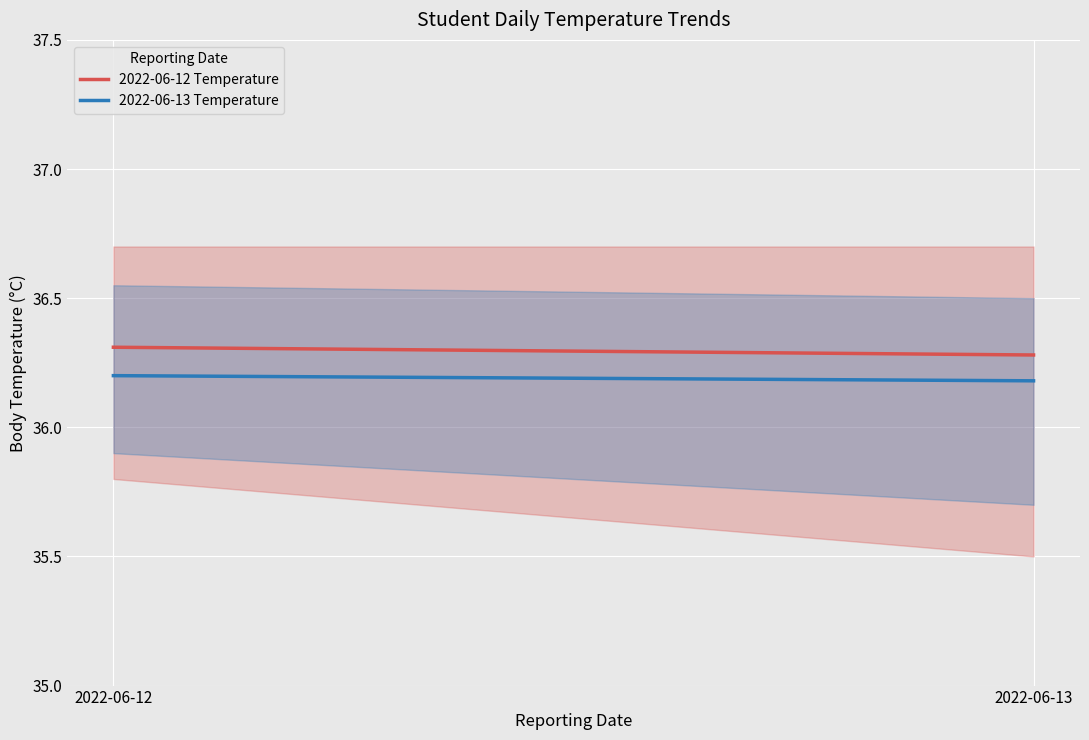

Between 2022-06-12 and 2022-06-13, which series saw the biggest shift?

2022-06-12 Temperature